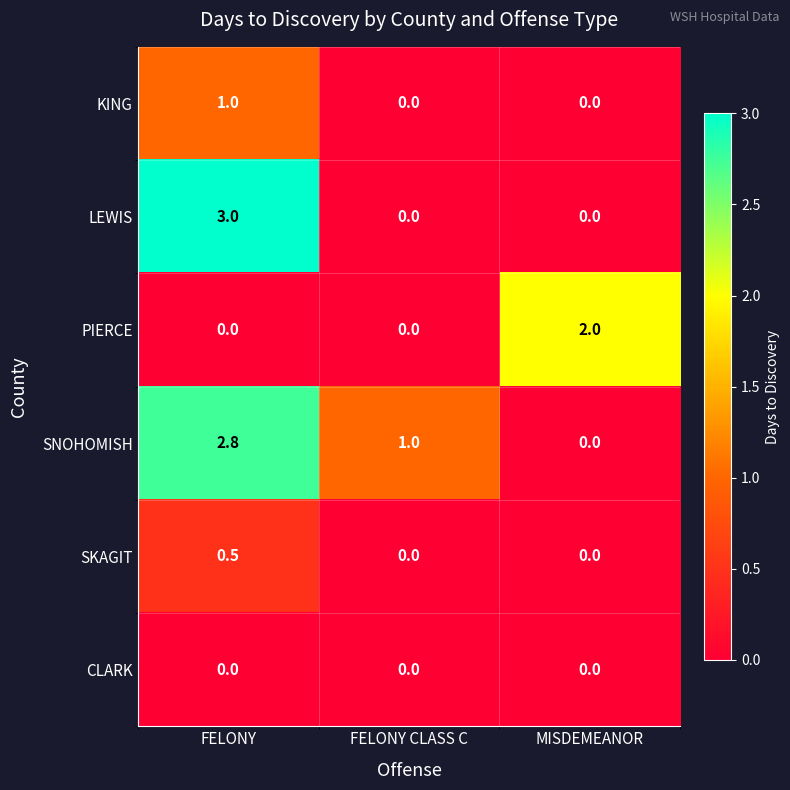

The value of SKAGIT at FELONY is 0.7. True or false?

False